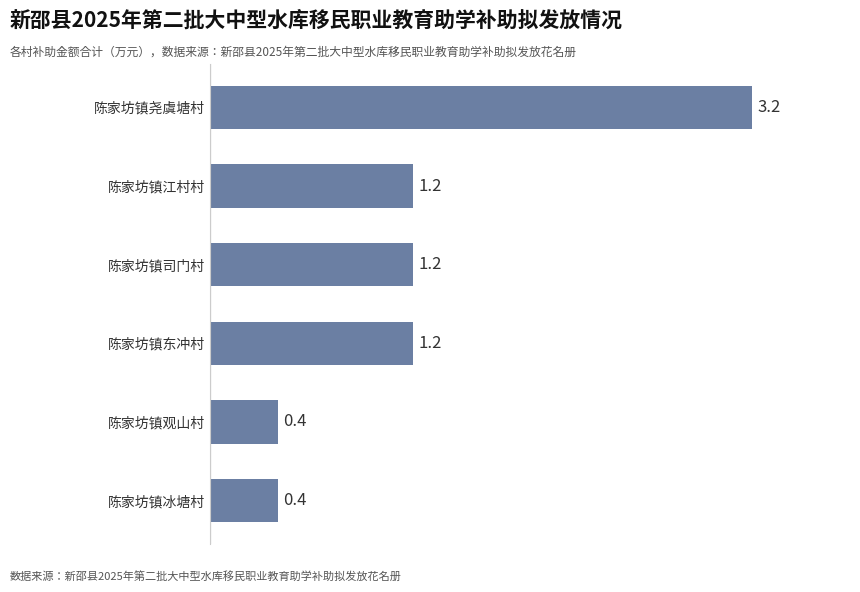

Does the chart contain any negative values?

No